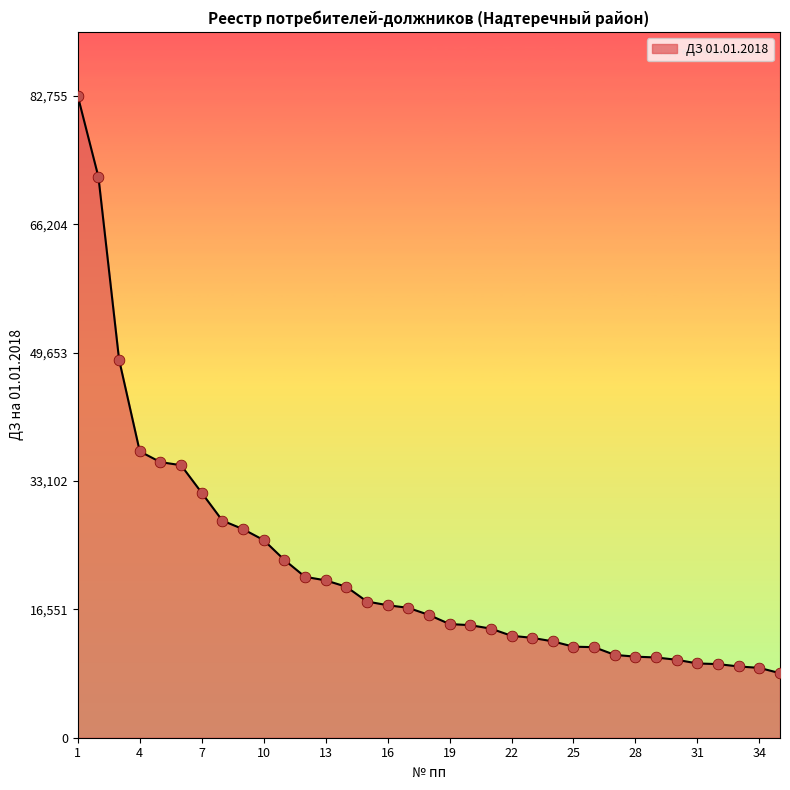

What is the smallest value displayed?

8325.1